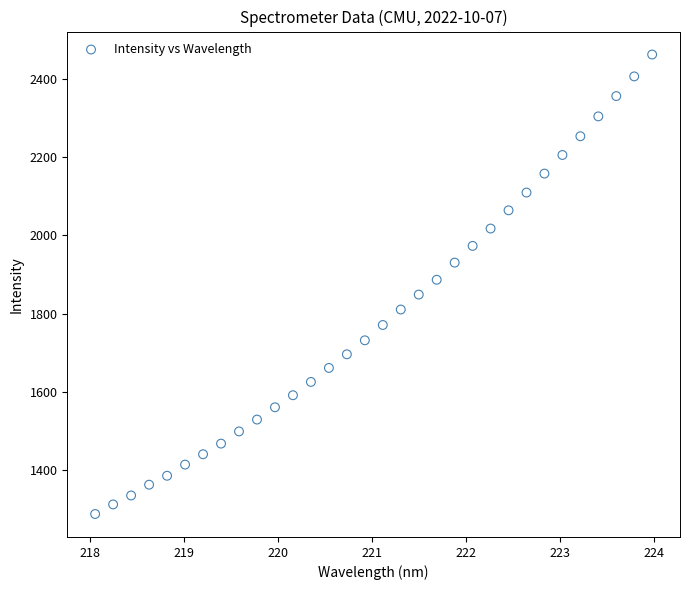

What is the range of Y values (max minus min)?

1172.6